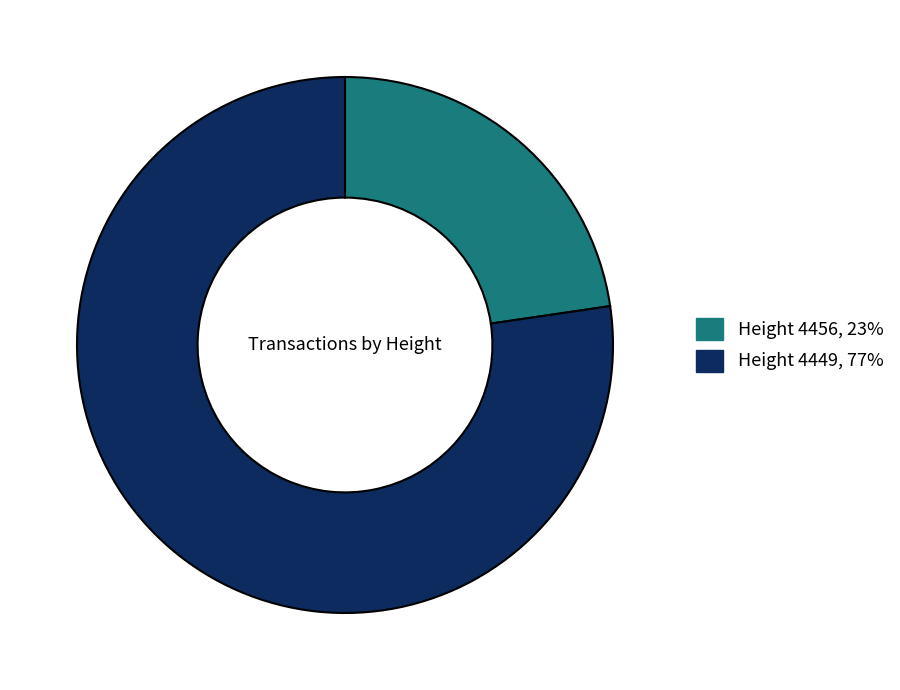

How many segments does this pie chart have?

2